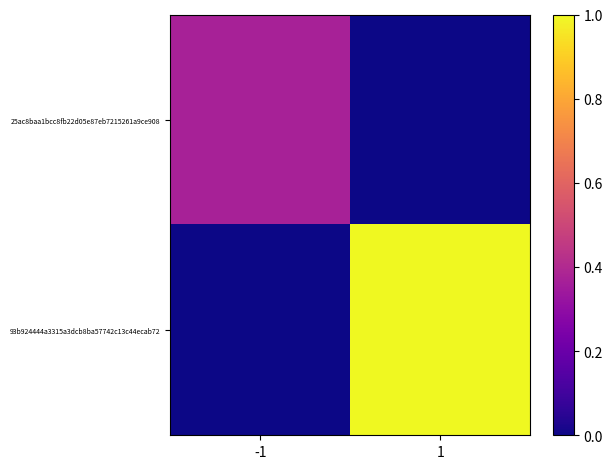

Rank the series by their maximum value, from highest to lowest.

93b924444a3315a3dcb8ba57742c13c44ecab72, 25ac8baa1bcc8fb22d05e87eb7215261a9ce908